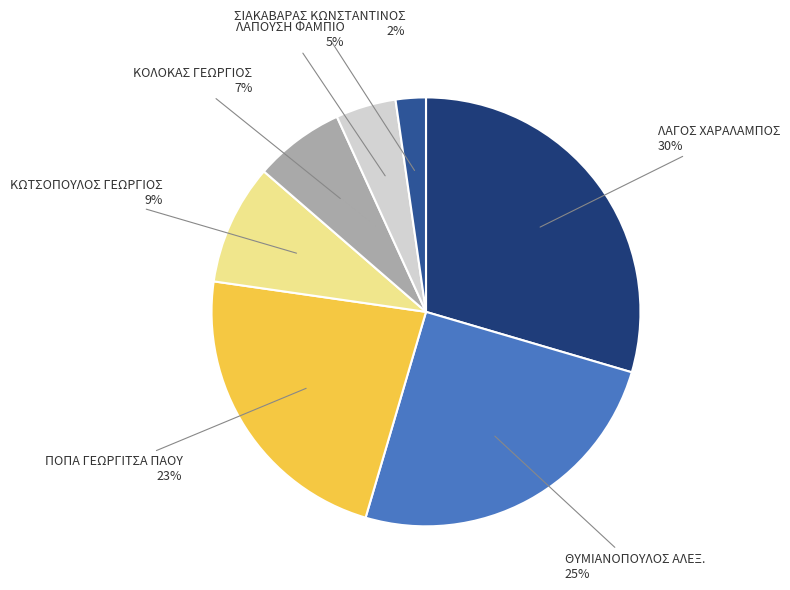

How many slices are in this pie chart?

7